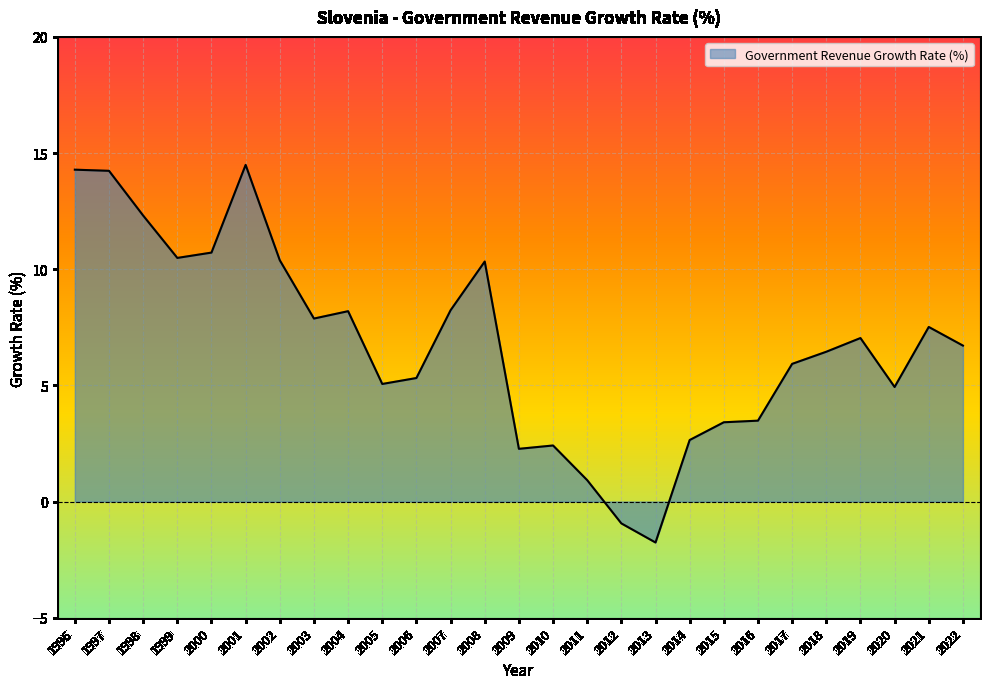

Approximately how many times larger is the value at 1998 compared to 2015?

3.6